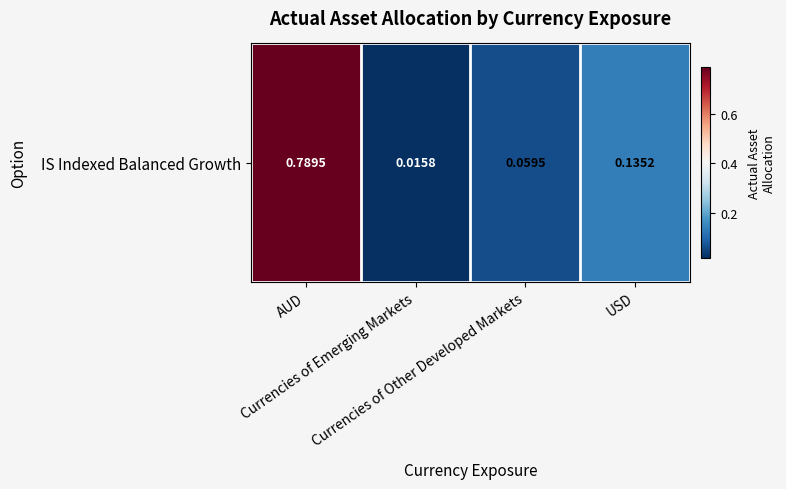

How many categories are shown in the chart?

4